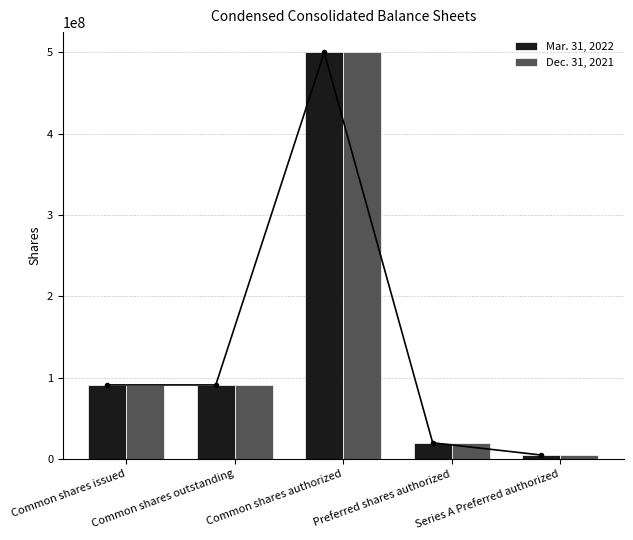

The Dec. 31, 2021 series shows 13627683 at Preferred shares authorized. True or false?

False